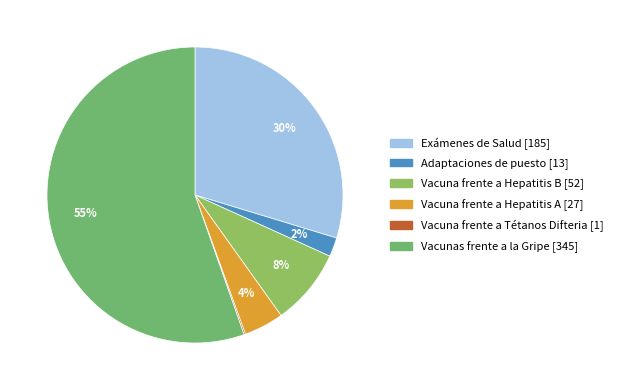

To the nearest percent, what is the average slice percentage?

17%